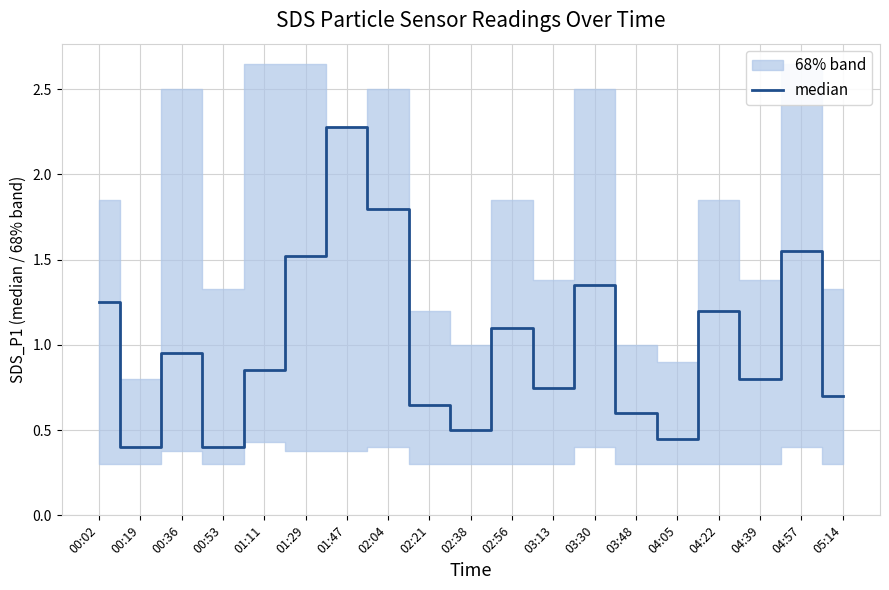

The chart shows a value of 0.5 at 02:38. True or false?

True